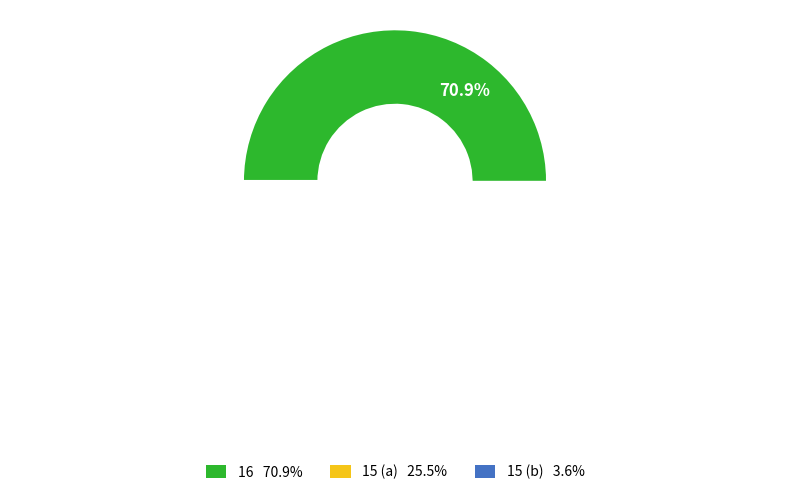

Is there any slice that represents more than half of the pie?

Yes